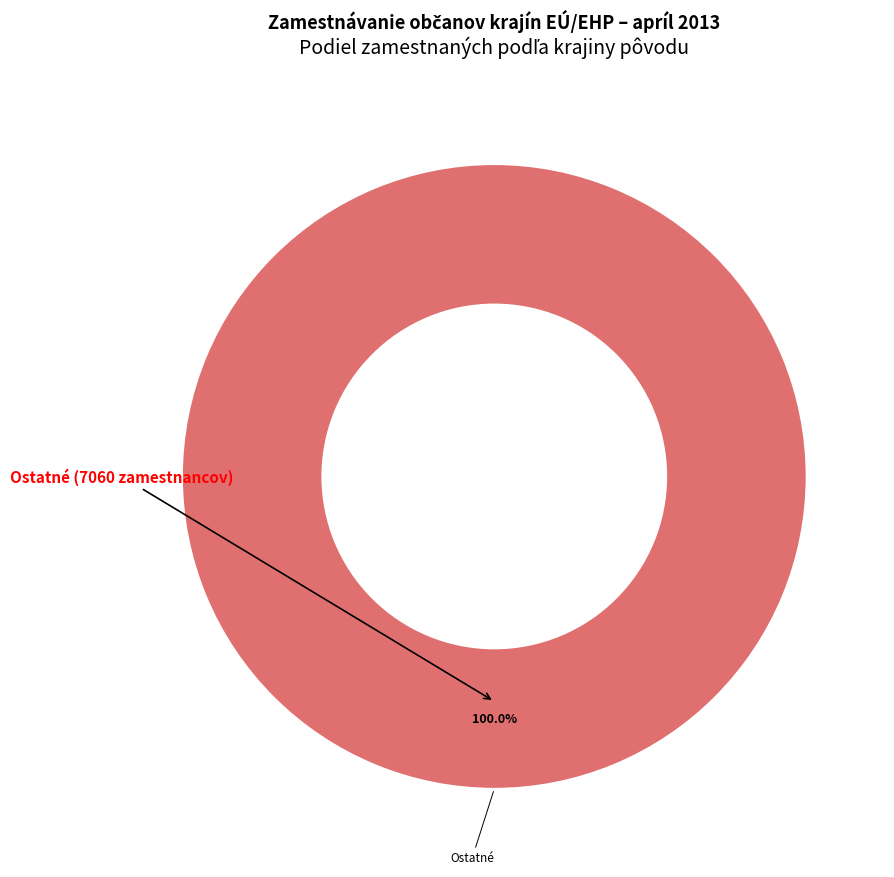

Is there a majority slice in this chart?

Yes